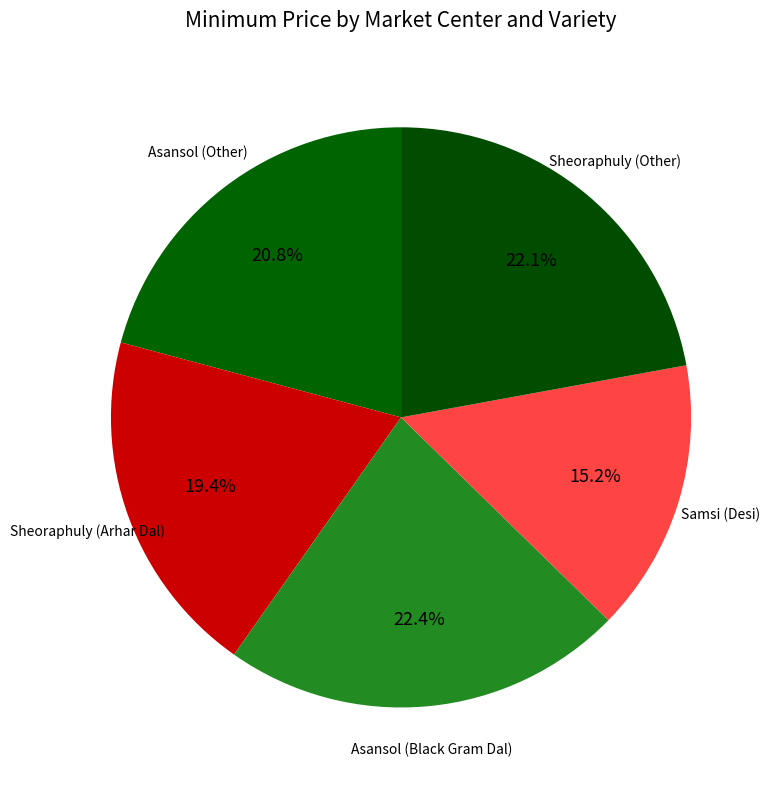

Is Samsi (Desi) the majority of the pie?

No